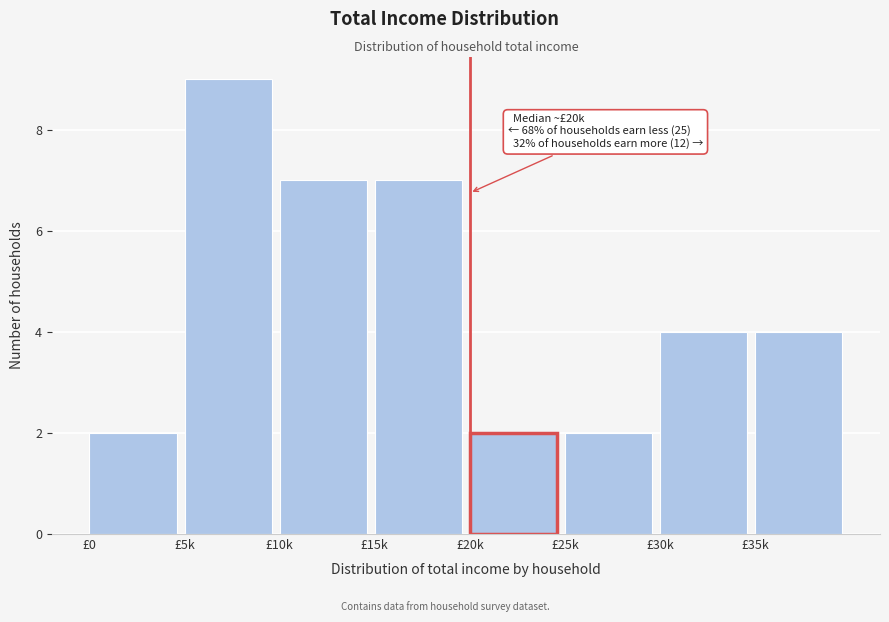

Reading right to left, what are all the values shown in this chart?

£35k=4	£30k=4	£25k=2	£20k=2	£15k=7	£10k=7	£5k=9	£0=2